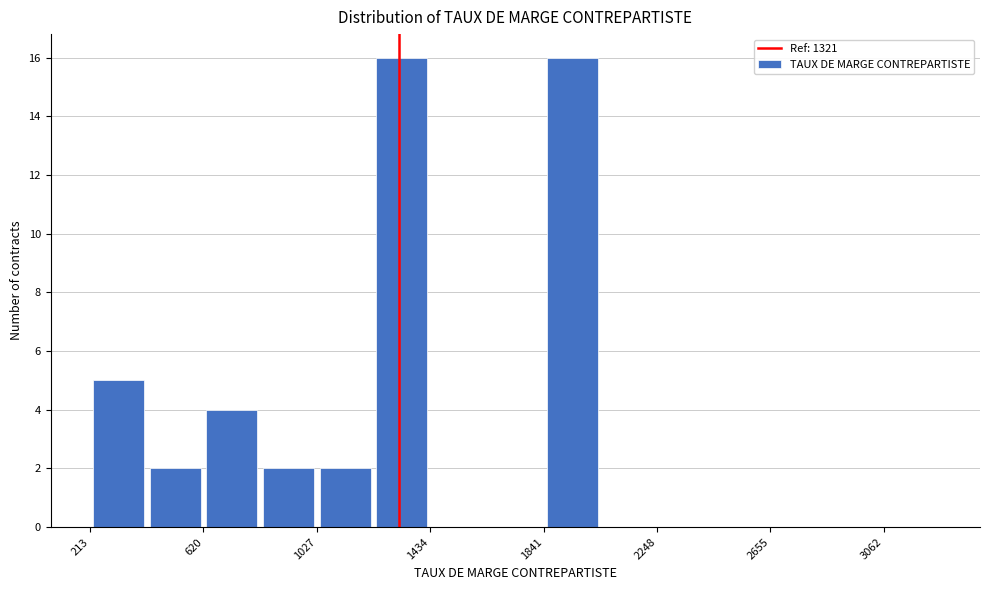

Reading left to right, list every bar in this chart as the range it spans on the x-axis followed by its height. Neither the bar edges nor the heights are printed on the chart, so give them approximately, as read against the axes.

200 to 400: 5
400 to 600: 2
600 to 800: 4
800 to 1050: 2
1050 to 1250: 2
1250 to 1450: 16
1450 to 1650: 0
1650 to 1850: 0
1850 to 2050: 16
2050 to 2250: 0
2250 to 2450: 0
2450 to 2650: 0
2650 to 2850: 0
2850 to 3050: 0
3050 to 3250: 0